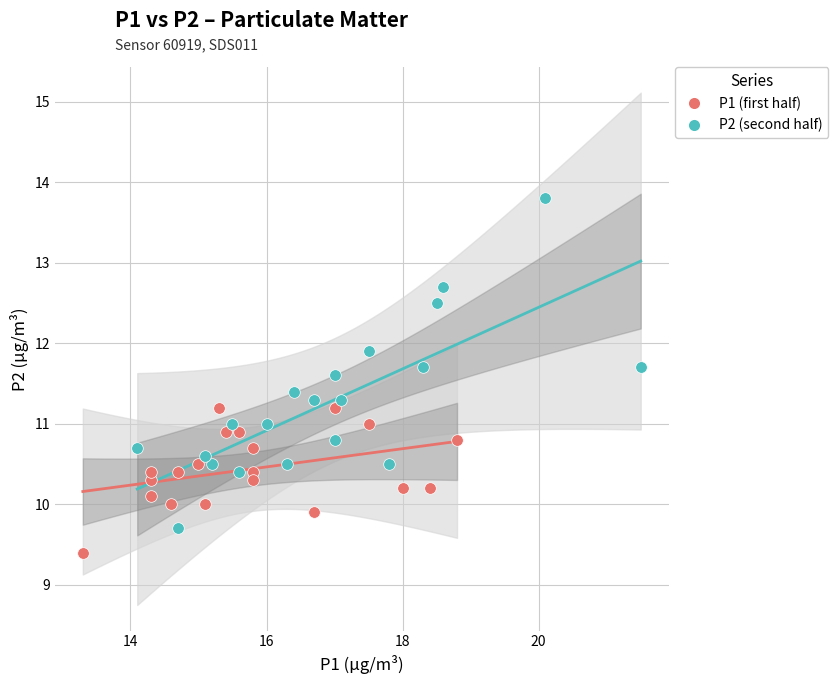

Which series contains the lowest Y value?

P1 (first half)